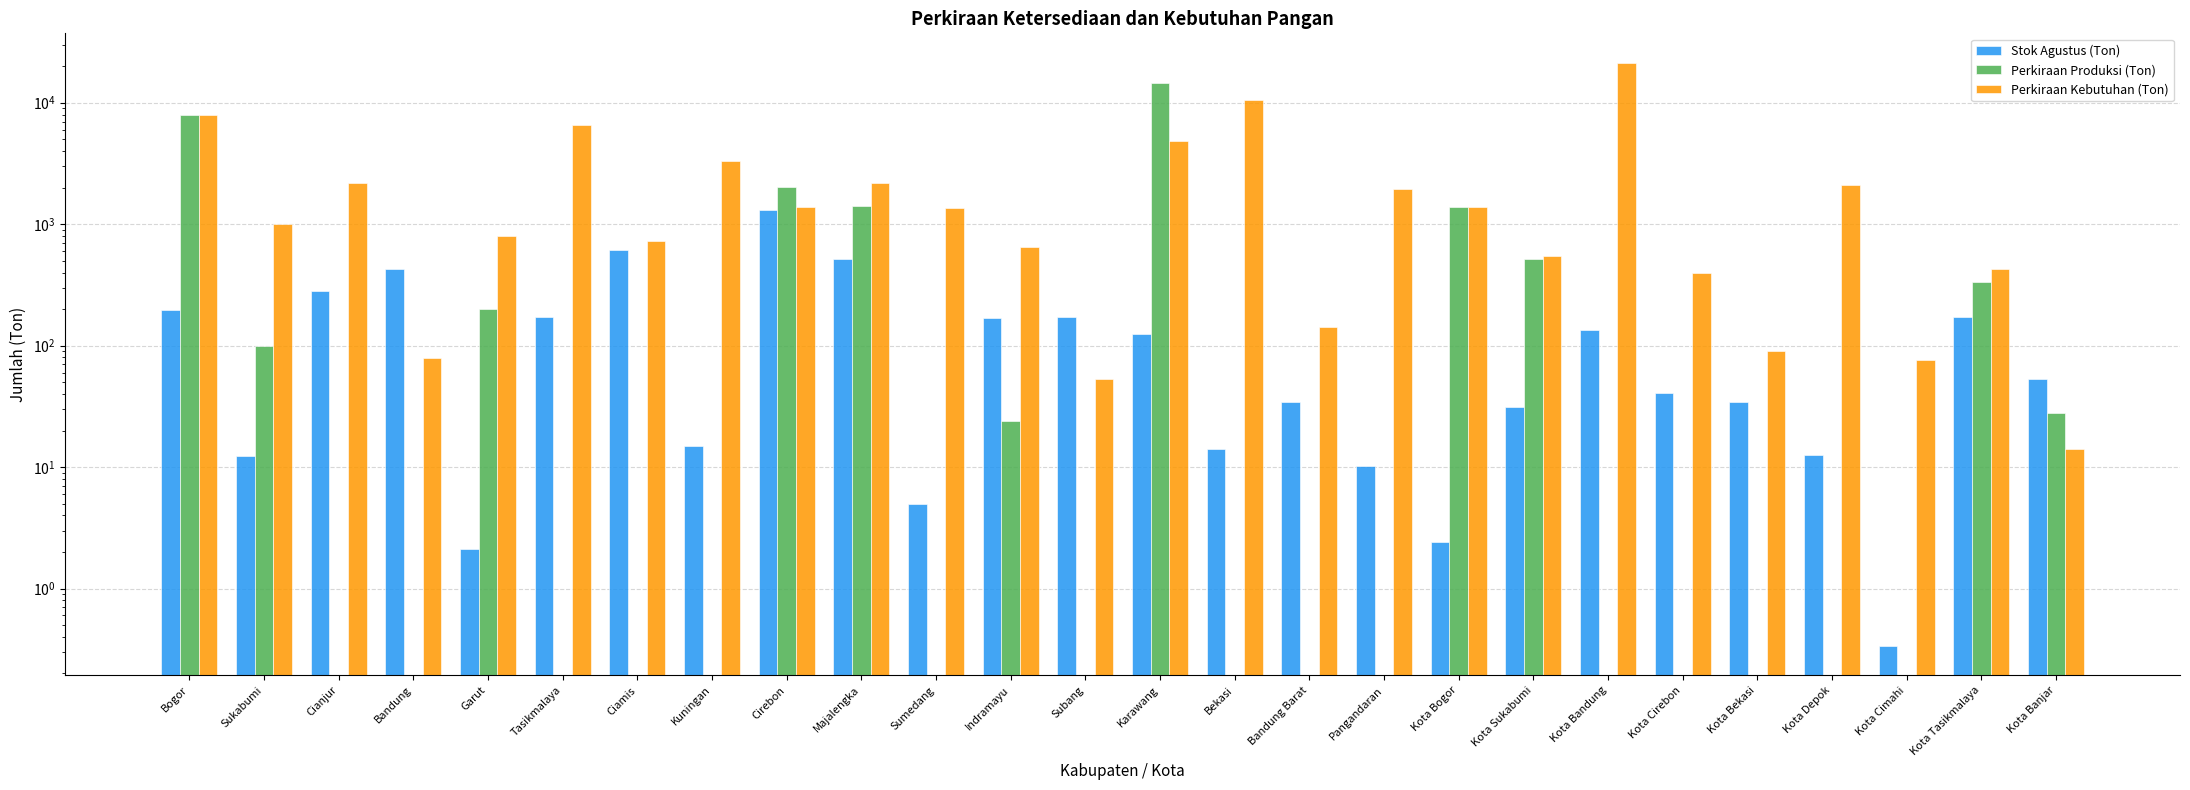

True or false: Stok Agustus (Ton) has a value of 1314.2 at Cirebon.

True